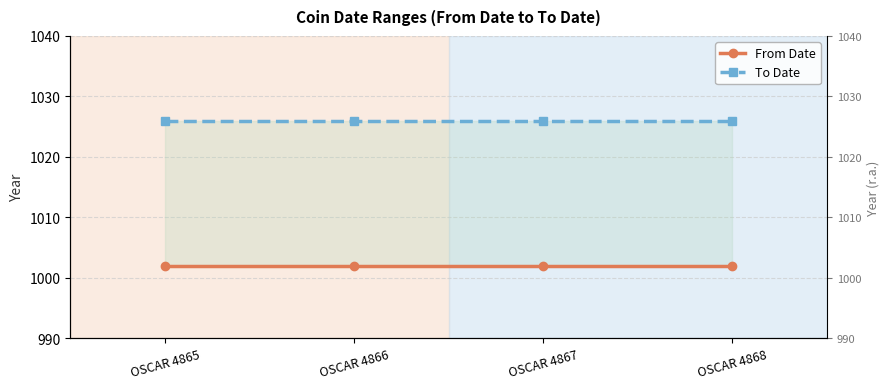

What is the value of the To Date point at the 4th from the left?

1026